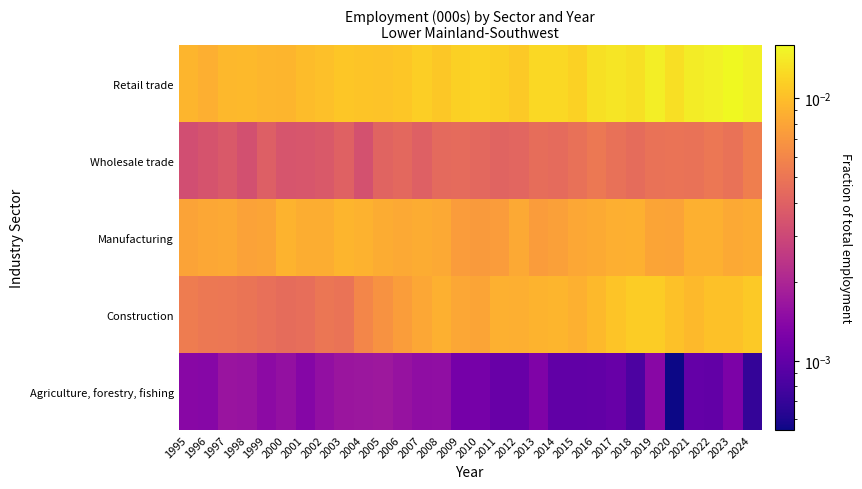

How many categories are shown in the chart?

30